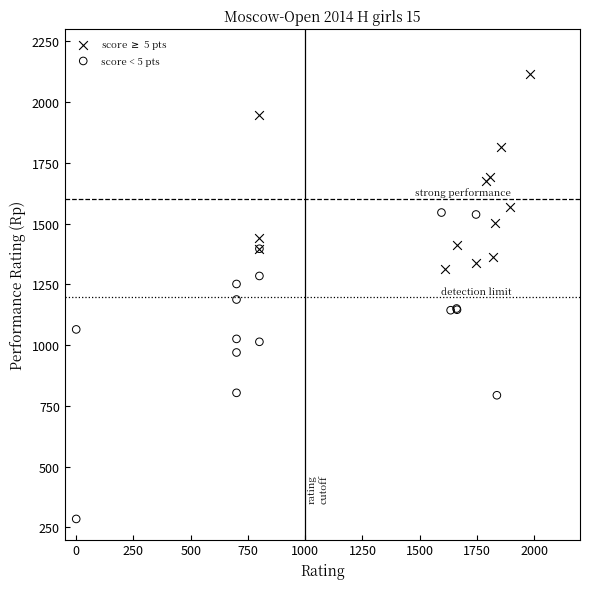

What are all the series names shown in the legend?

score $\geq$ 5 pts, score < 5 pts